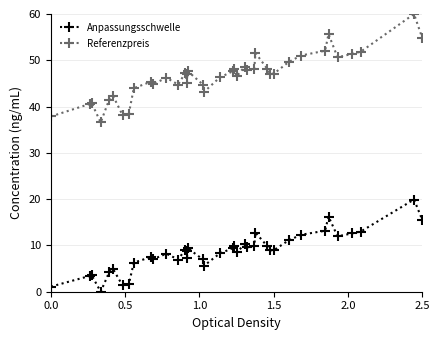

Does the chart have visible grid lines?

Yes